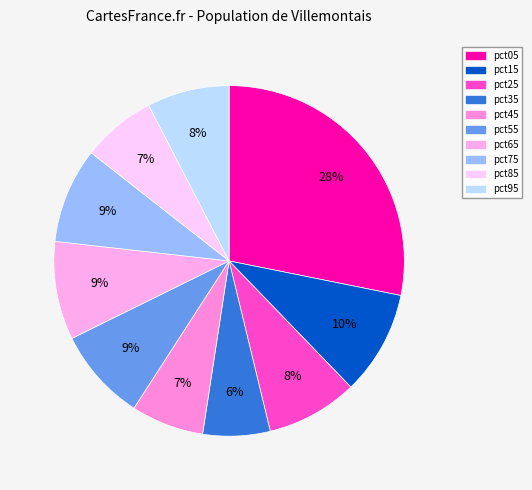

What percentage is the pct65 slice, to the nearest percent?

9%